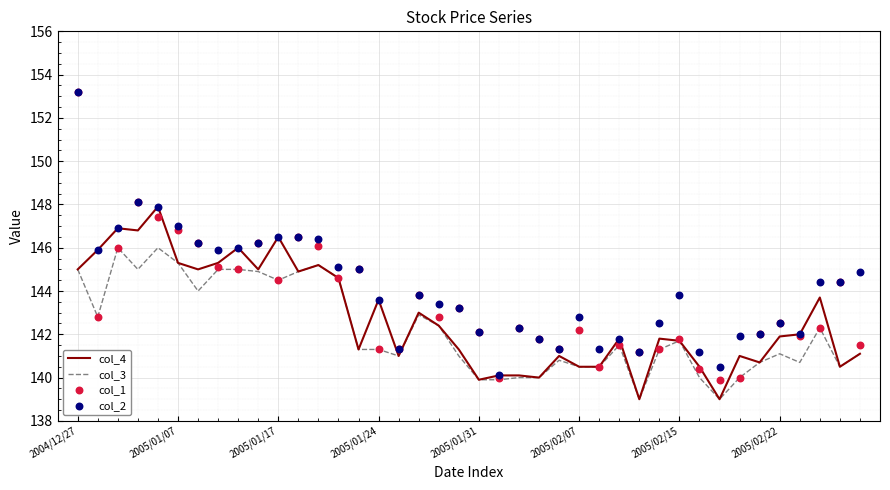

At how many categories does at least one series exceed 145?

14